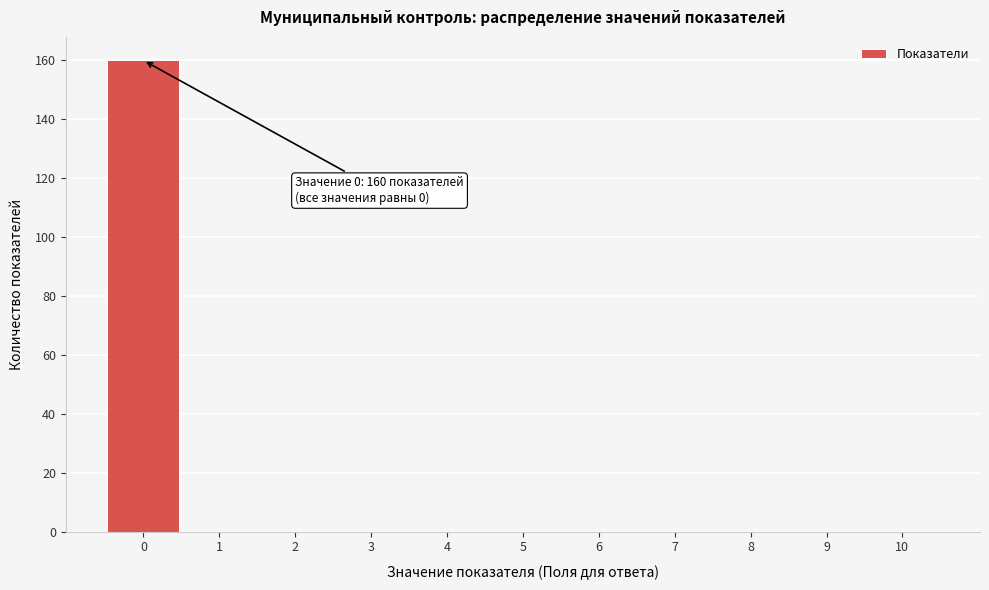

Over which range of the x-axis is the bar tallest?

-0.5 to 0.5